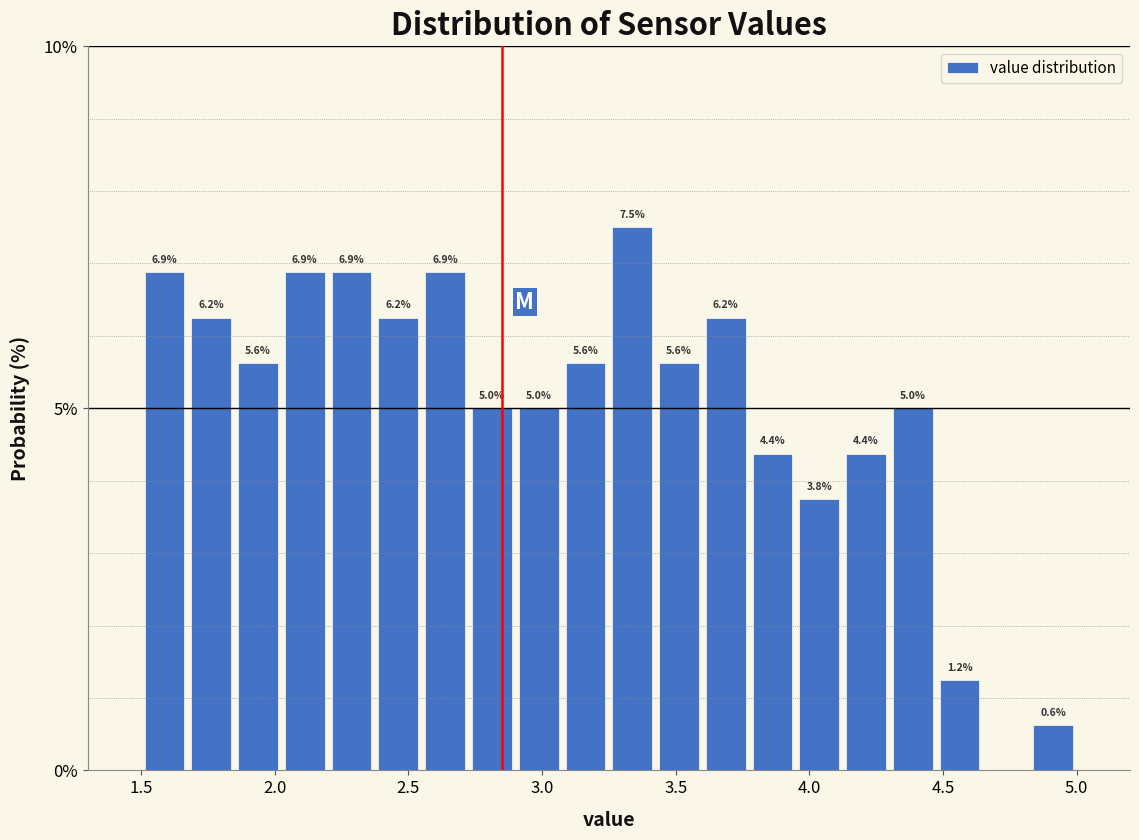

Around what value on the x-axis is the tallest bar? Give the approximate position of its centre, as read against the axis.

3.35